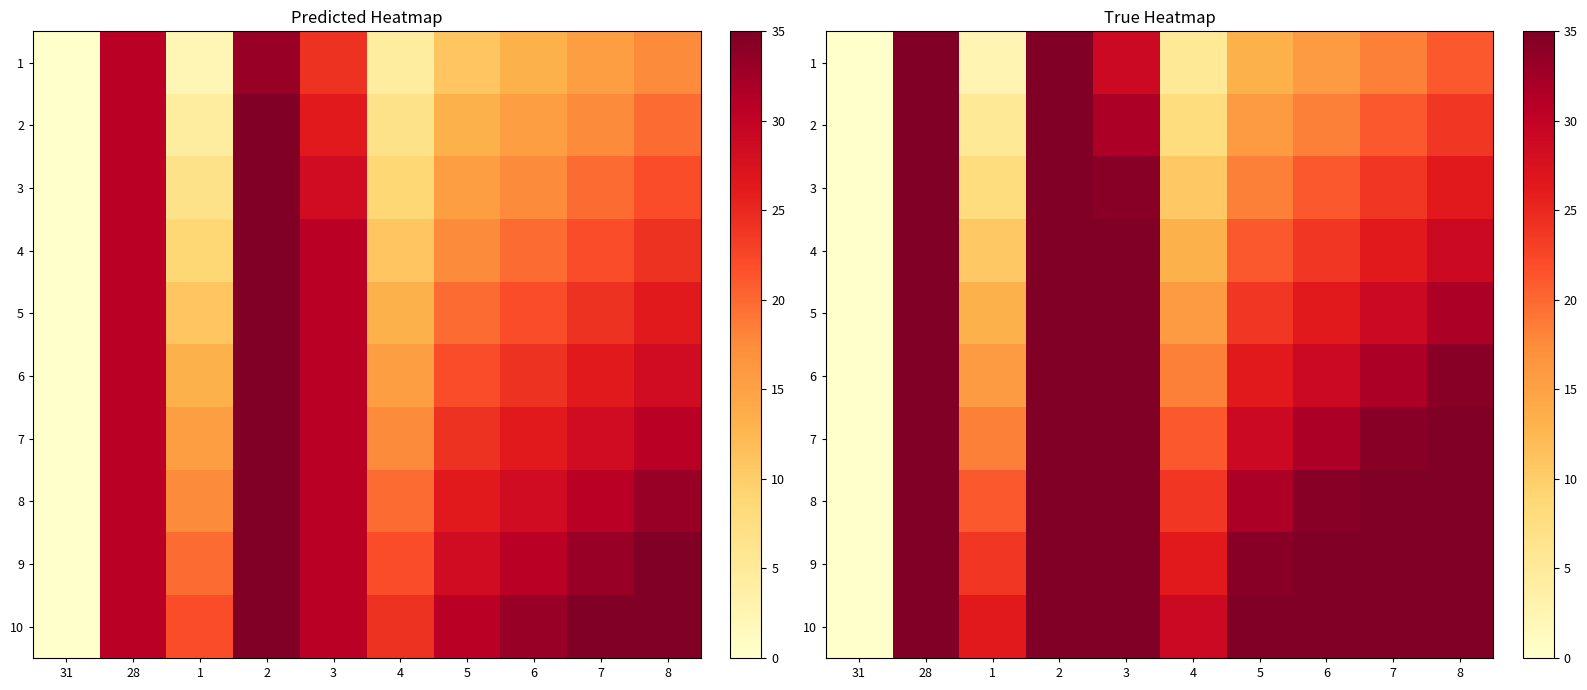

True or false: 6 has a value of 46.5 at 5.

False